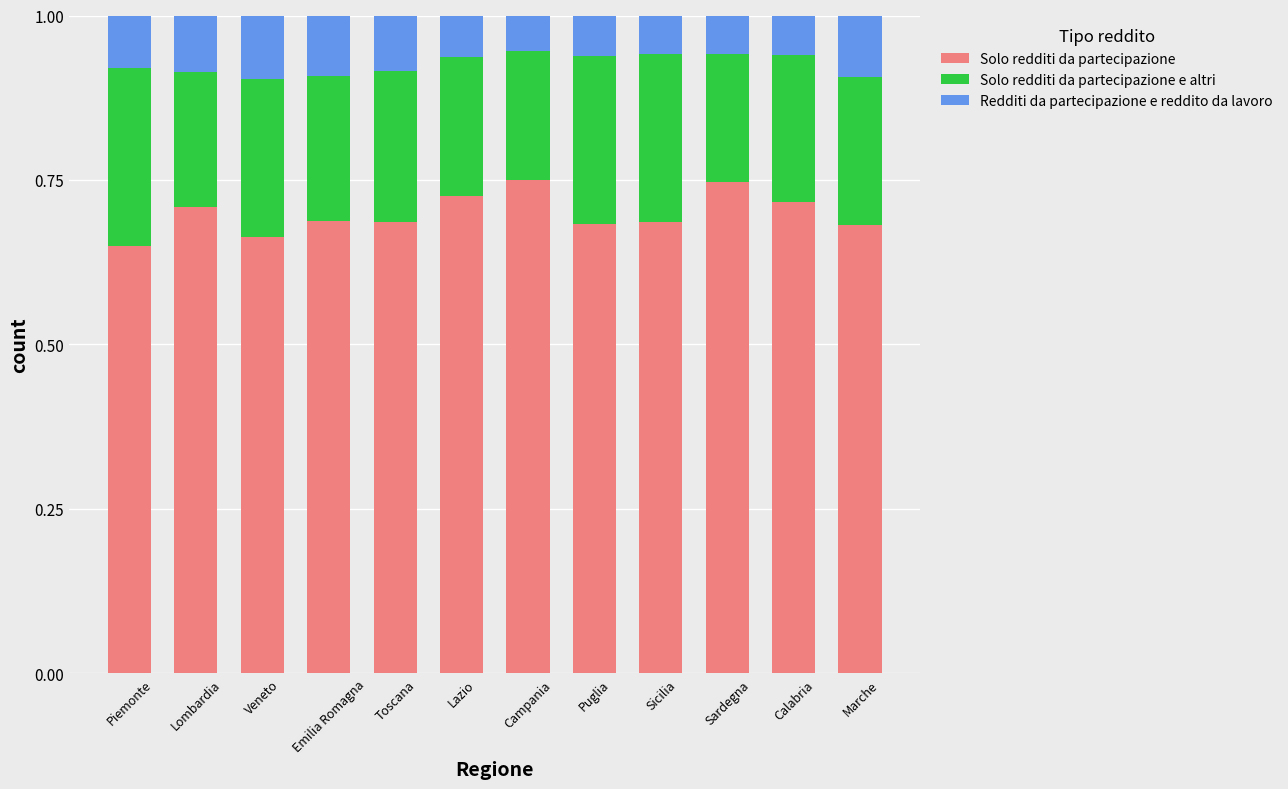

What are all the series names shown in the legend?

Solo redditi da partecipazione, Solo redditi da partecipazione e altri, Redditi da partecipazione e reddito da lavoro